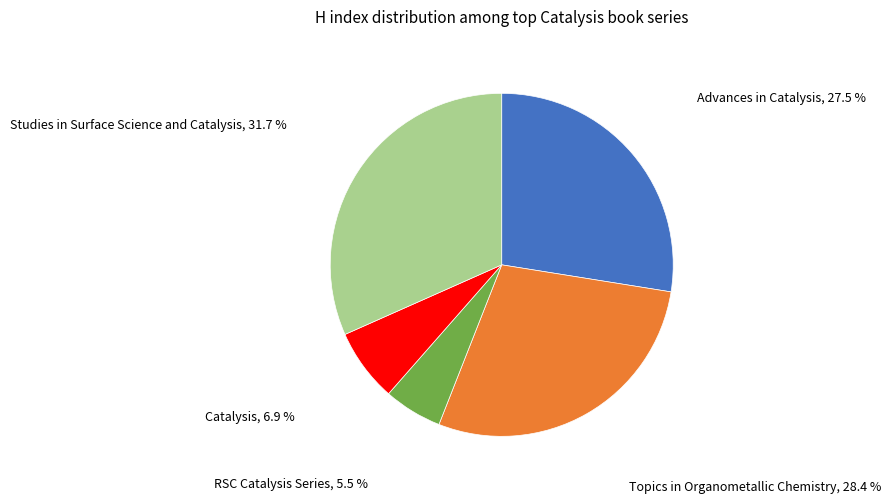

To the nearest percent, what is the average slice percentage?

20%